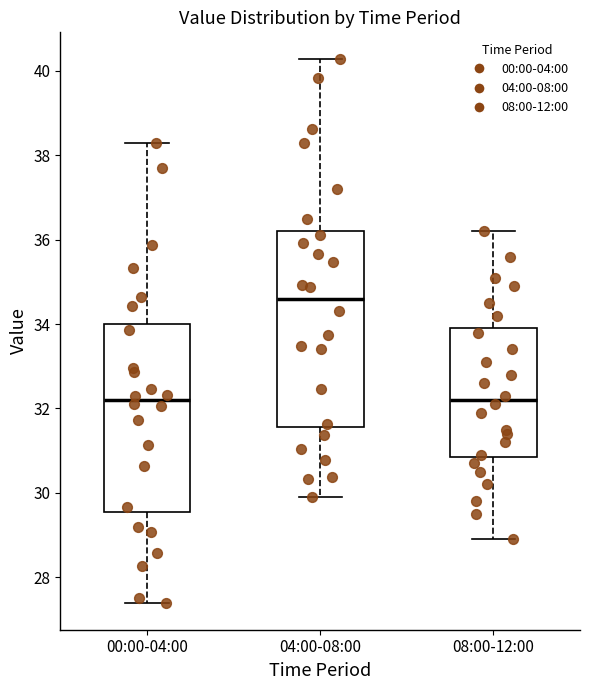

Reading left to right, read every box against the y-axis: the position of its median line, the range the box covers, and the ends of its whiskers. The values are not printed on the chart, so give them approximately, as read against the axis.

00:00-04:00: median 32.2, box 29.6 to 34.0, whiskers 27.4 to 38.4
04:00-08:00: median 34.6, box 31.6 to 36.2, whiskers 30.0 to 40.2
08:00-12:00: median 32.2, box 30.8 to 34.0, whiskers 29.0 to 36.2